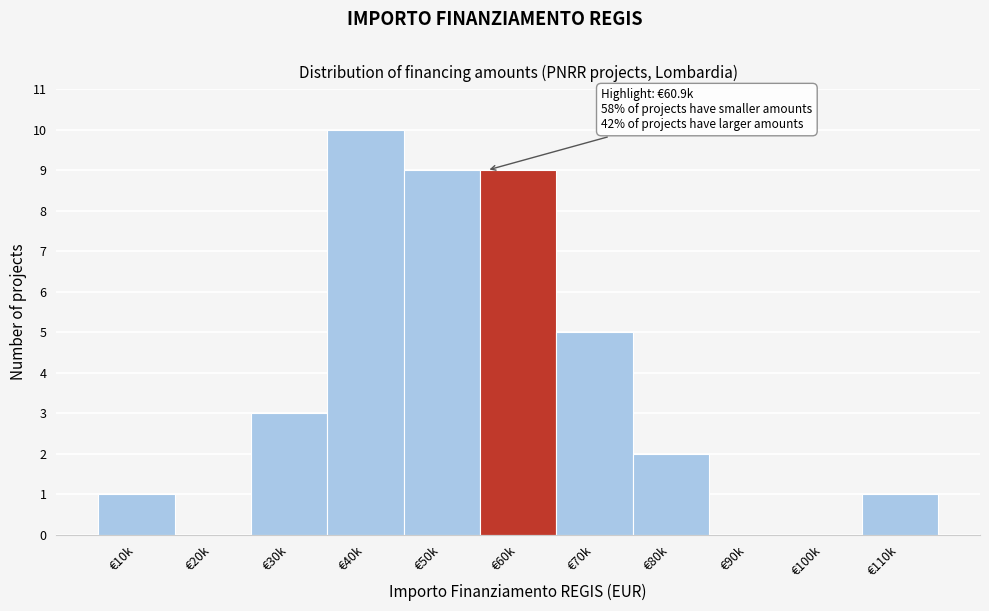

Reading left to right, list all the values displayed in this chart.

€10k=1	€20k=0	€30k=3	€40k=10	€50k=9	€60k=9	€70k=5	€80k=2	€90k=0	€100k=0	€110k=1